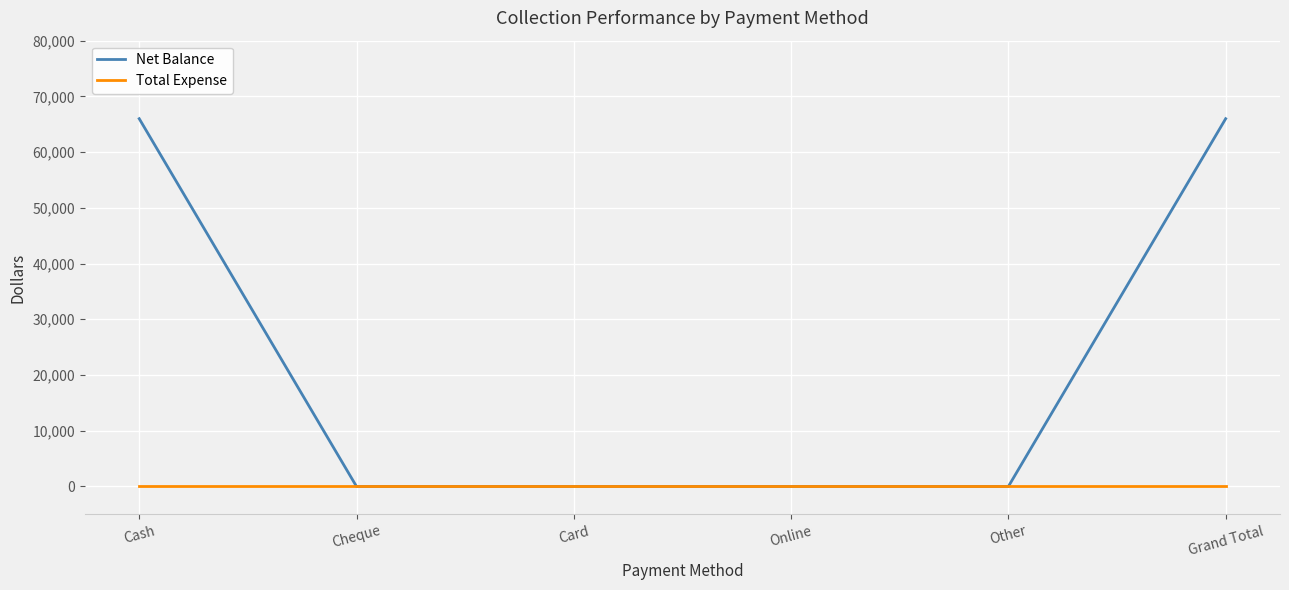

List the series in order of their overall mean, lowest first.

Total Expense, Net Balance